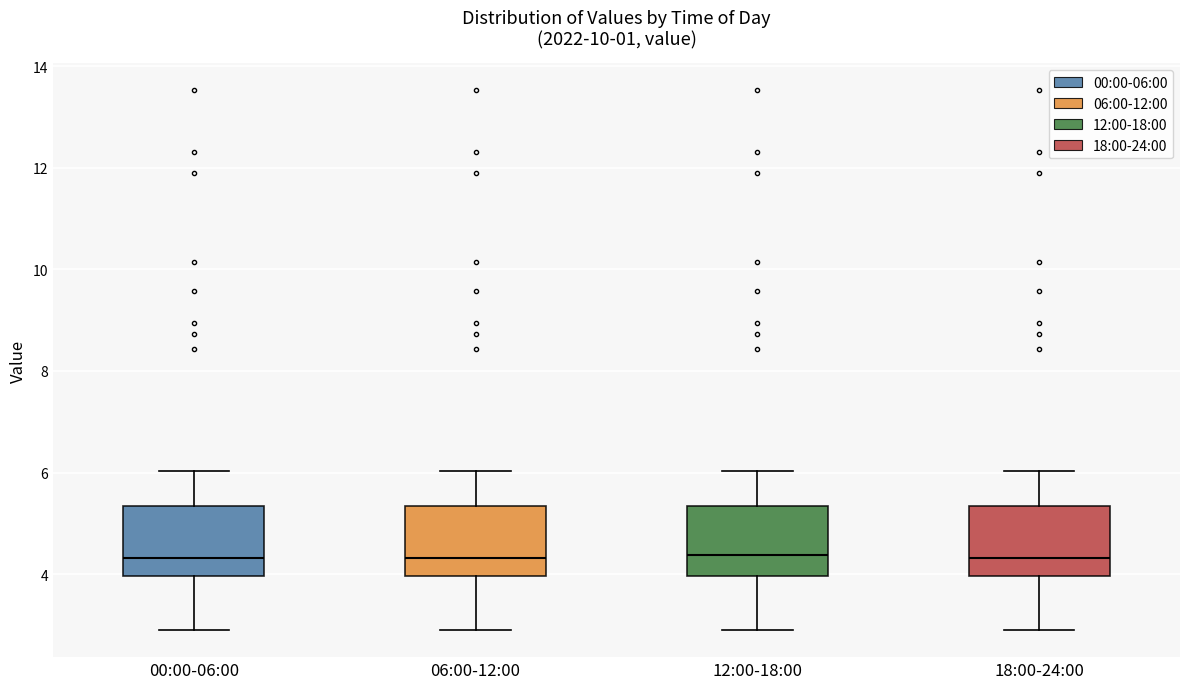

Reading left to right, read every box against the y-axis: the position of its median line, the range the box covers, and the ends of its whiskers. The values are not printed on the chart, so give them approximately, as read against the axis.

00:00-06:00: median 4.4, box 4.0 to 5.4, whiskers 3.0 to 6.0
06:00-12:00: median 4.4, box 4.0 to 5.4, whiskers 3.0 to 6.0
12:00-18:00: median 4.4, box 4.0 to 5.4, whiskers 3.0 to 6.0
18:00-24:00: median 4.4, box 4.0 to 5.4, whiskers 3.0 to 6.0